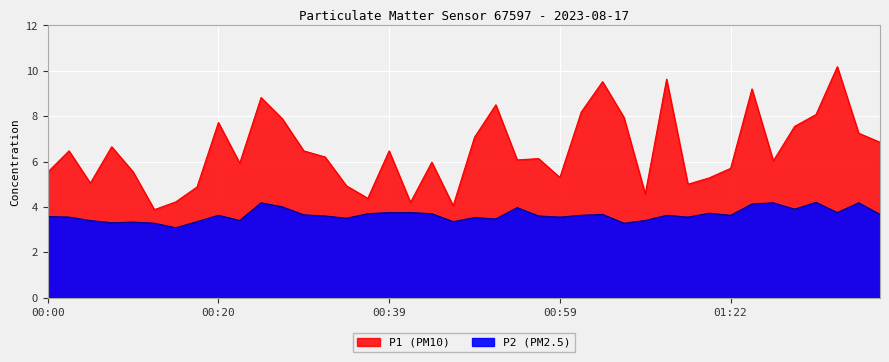

At how many categories does at least one series exceed 7?

14